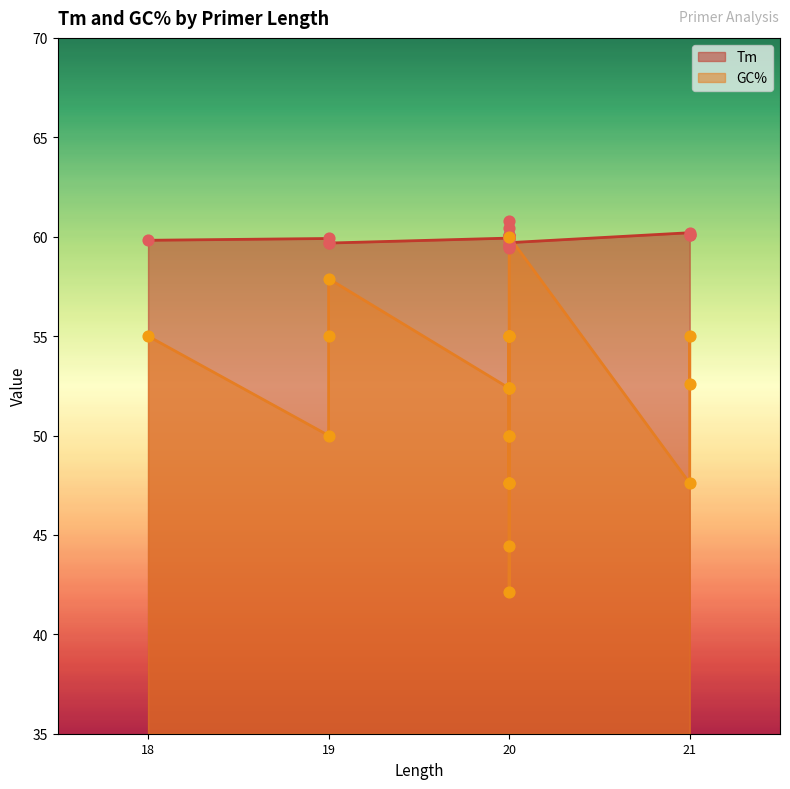

Is the value of Tm at 20 greater than the value of GC% at 20?

Yes